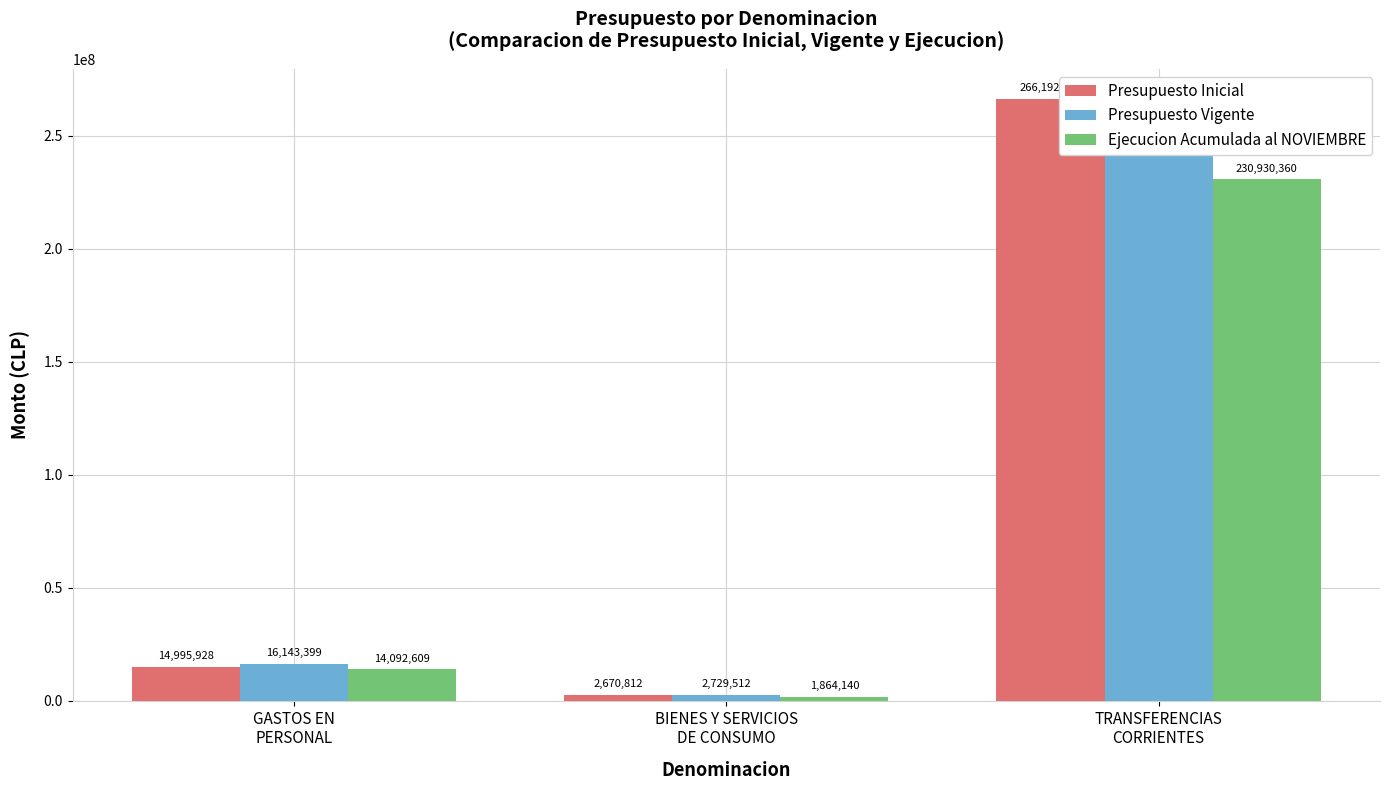

What is the difference between the highest and lowest values at TRANSFERENCIAS
CORRIENTES?

35262325